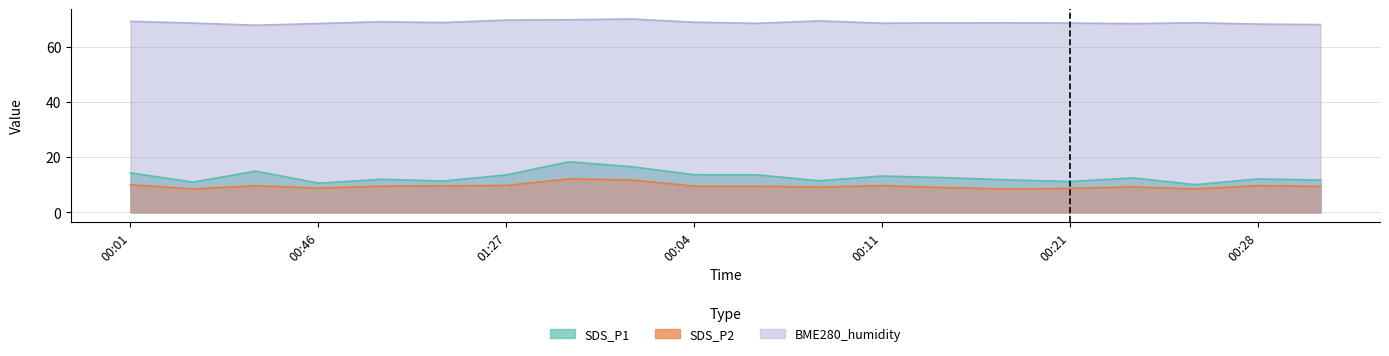

True or false: BME280_humidity and SDS_P2 cross at least once.

False